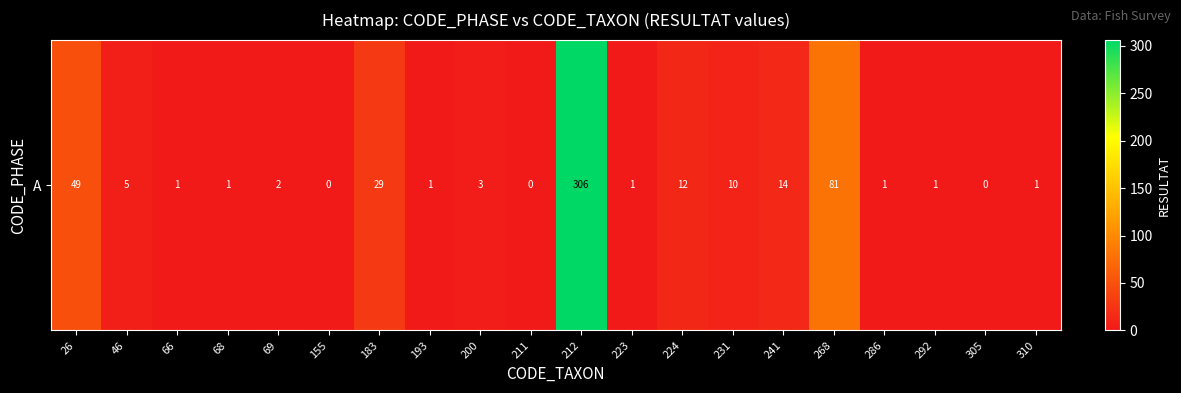

Between 26 and 66, which is larger?

26